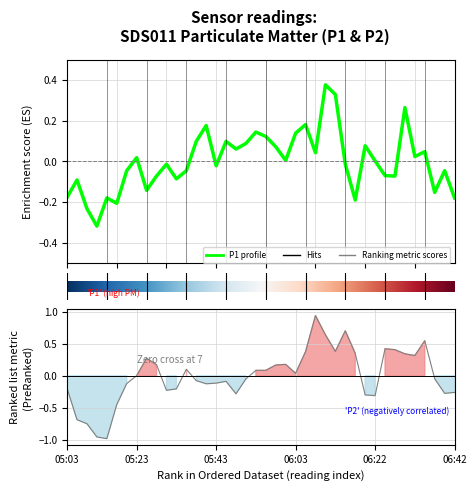

What is the smallest value displayed?

-0.3